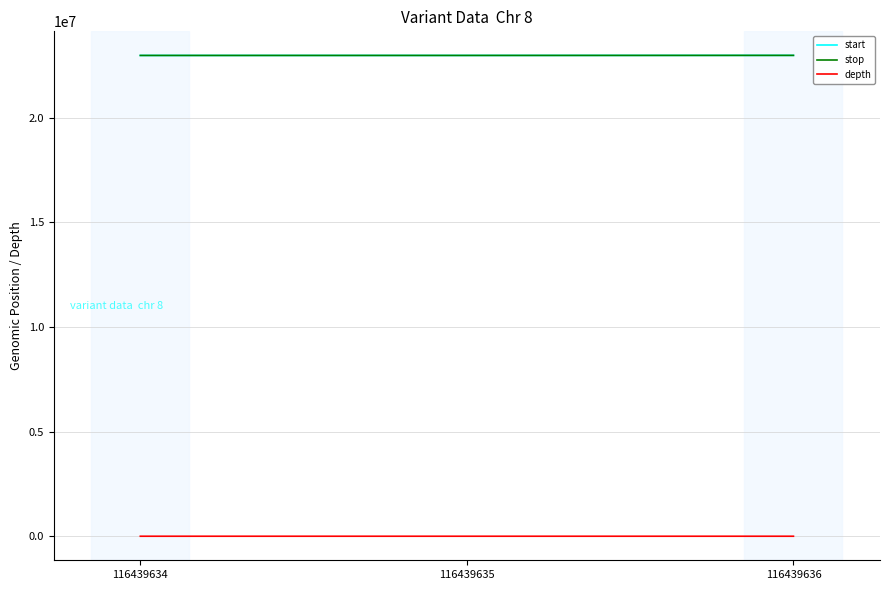

The value of start at 116439636 is 13330127. True or false?

False